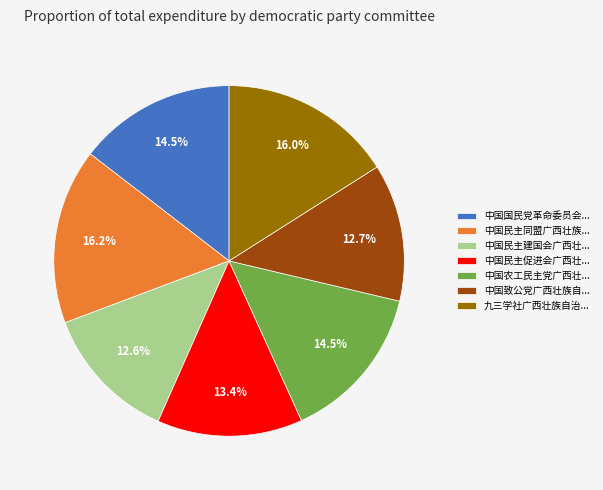

Which has a higher value, 中国民主建国会广西壮... or 中国农工民主党广西壮...?

中国农工民主党广西壮...